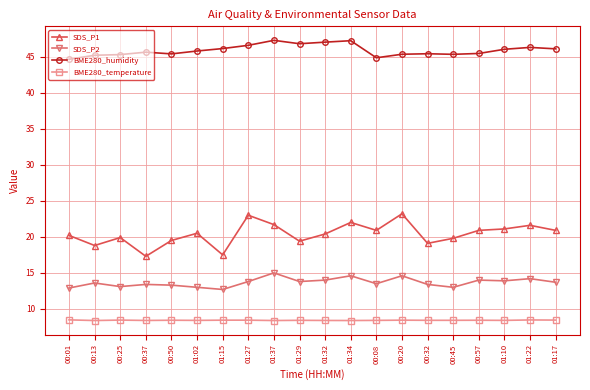

Is the value of SDS_P1 at 01:02 greater than the value of BME280_humidity at 01:32?

No